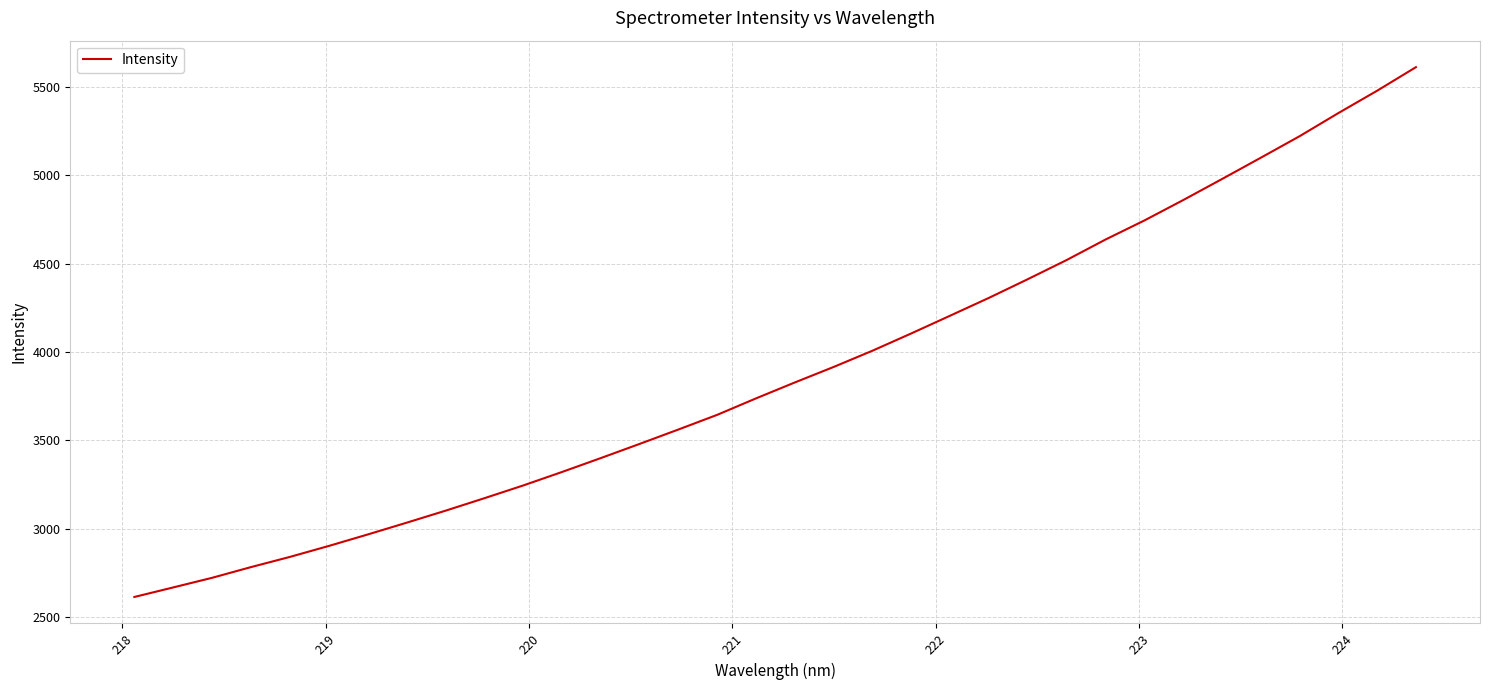

Reading right to left, transcribe all the data shown in this chart.

5609.6	5476.5	5350.1	5219.4	5097.7	4977.4	4858.5	4743.2	4635.6	4520.0	4411.8	4306.4	4205.6	4105.4	4007.7	3915.9	3828.2	3738.2	3645.1	3562.1	3480.6	3400.4	3321.8	3245.4	3173.4	3102.8	3035.1	2968.5	2903.8	2841.9	2784.4	2723.8	2669.5	2615.5